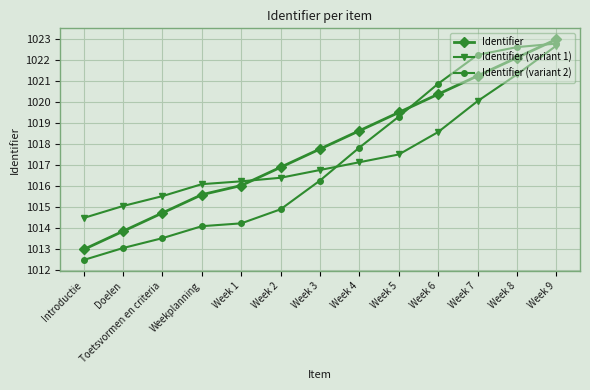

Which series has the largest range (max minus min)?

Identifier (variant 2)